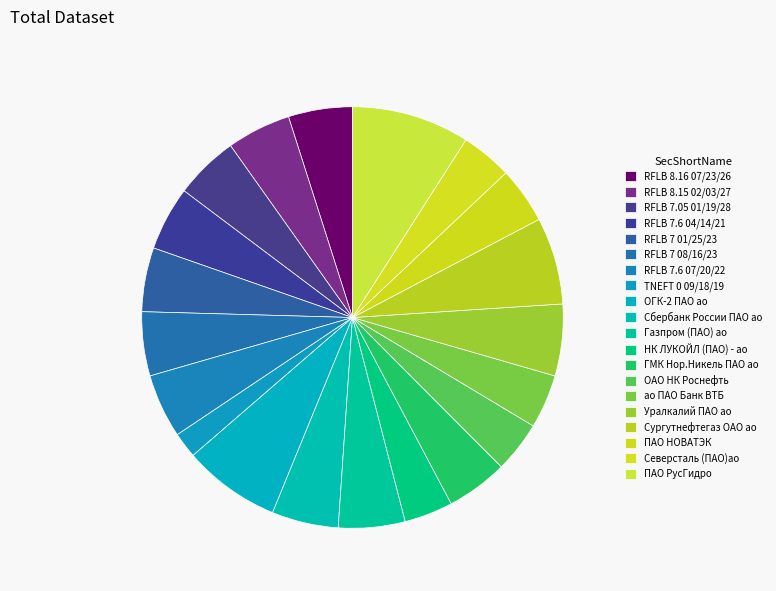

How many segments does this pie chart have?

20